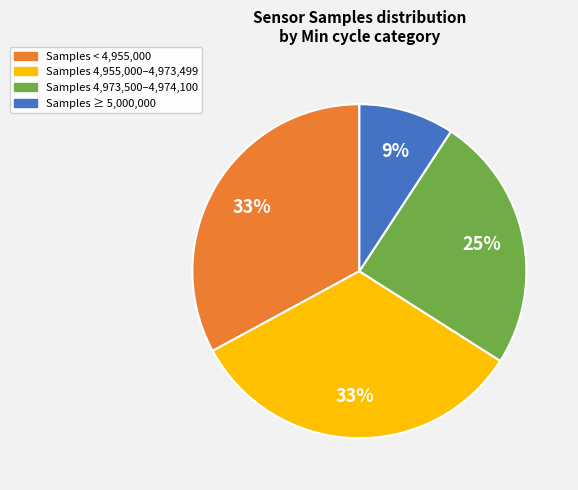

Does any single category account for the majority?

No